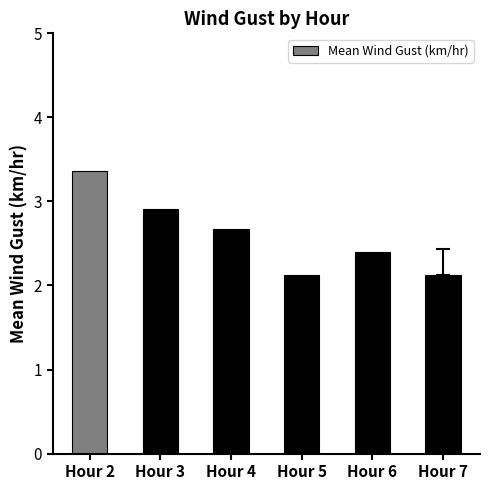

Which category has the highest value across all series?

Hour 2